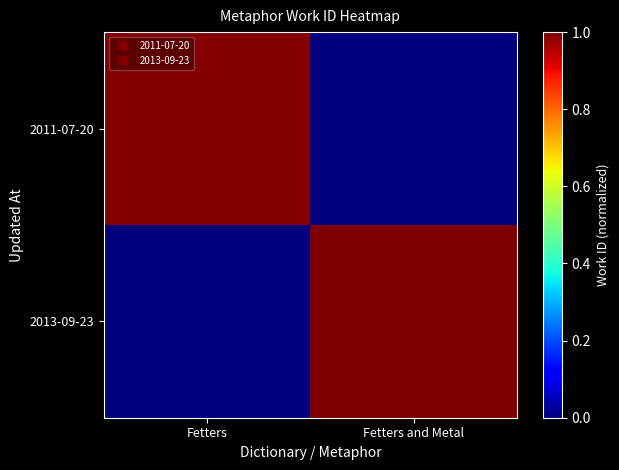

What is the difference between the highest and lowest values at Fetters?

1.0